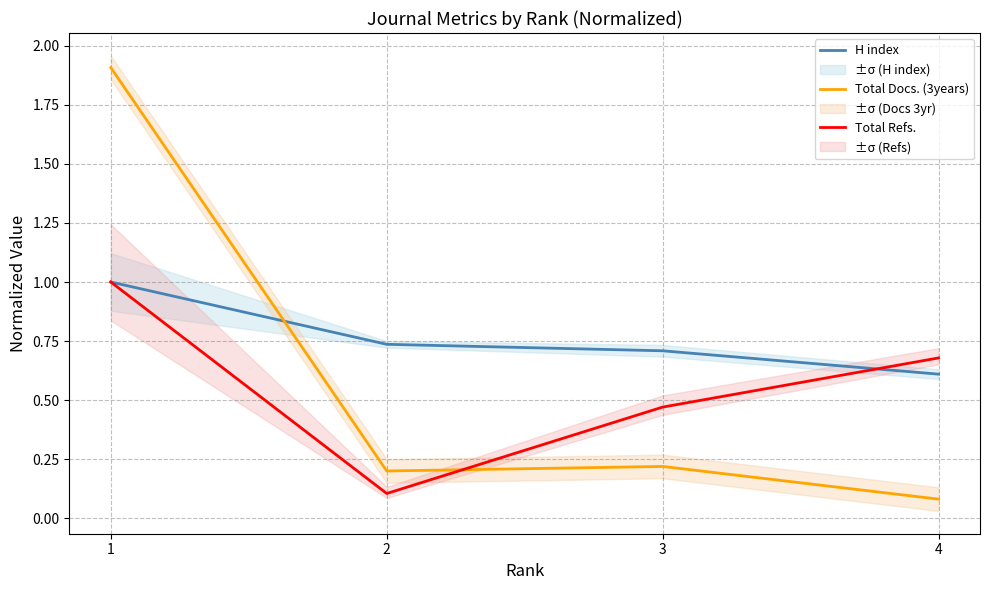

What is the total value across all series at 1?

3.9